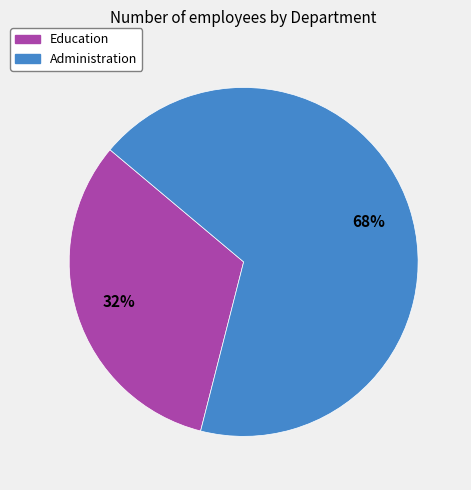

Rank the categories by value from highest to lowest.

Administration, Education